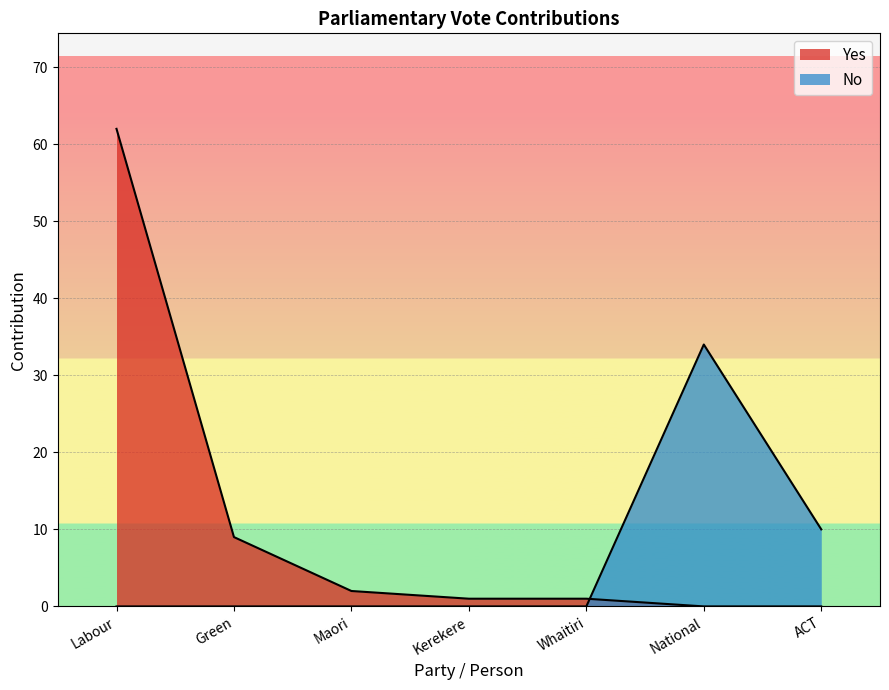

Rank the categories by value from lowest to highest.

Labour, Green, Maori, Kerekere, Whaitiri, ACT, National